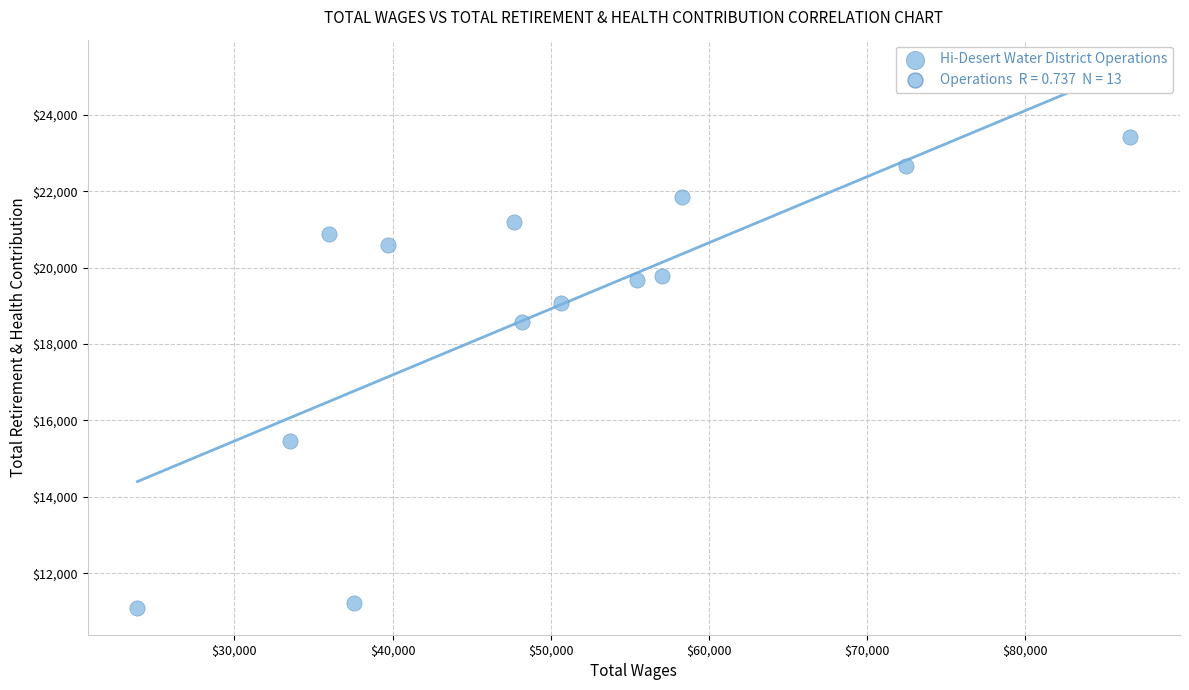

What is the range of Y values (max minus min)?

12314